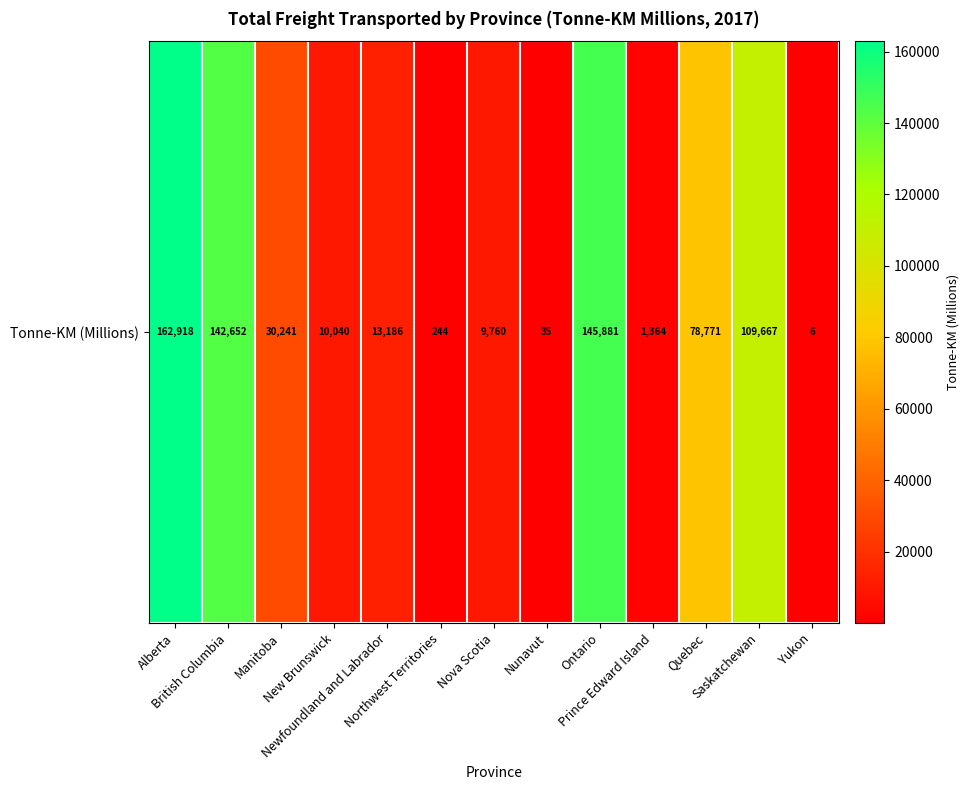

Reading left to right, transcribe all the data shown in this chart.

Alberta=162917.7	British Columbia=142651.8	Manitoba=30240.6	New Brunswick=10040.5	Newfoundland and Labrador=13185.8	Northwest Territories=244.4	Nova Scotia=9760.3	Nunavut=35.3	Ontario=145880.8	Prince Edward Island=1364.2	Quebec=78771.0	Saskatchewan=109667.3	Yukon=5.8